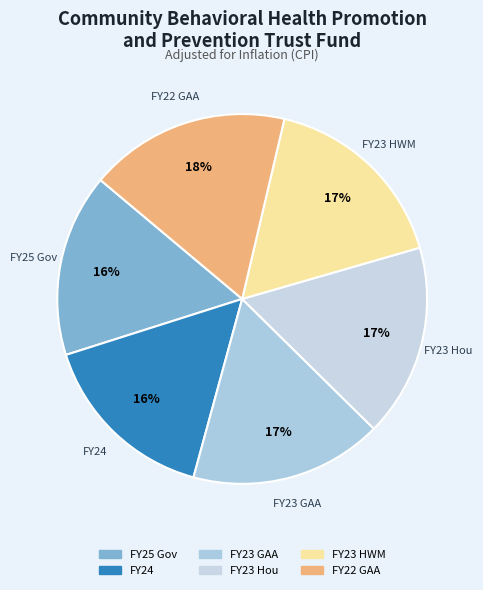

Which has a higher value, FY23 Hou or FY22 GAA?

FY22 GAA